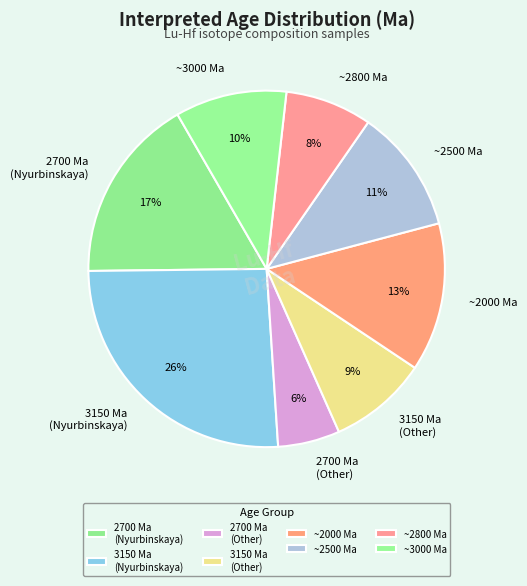

Is there any slice that represents more than half of the pie?

No